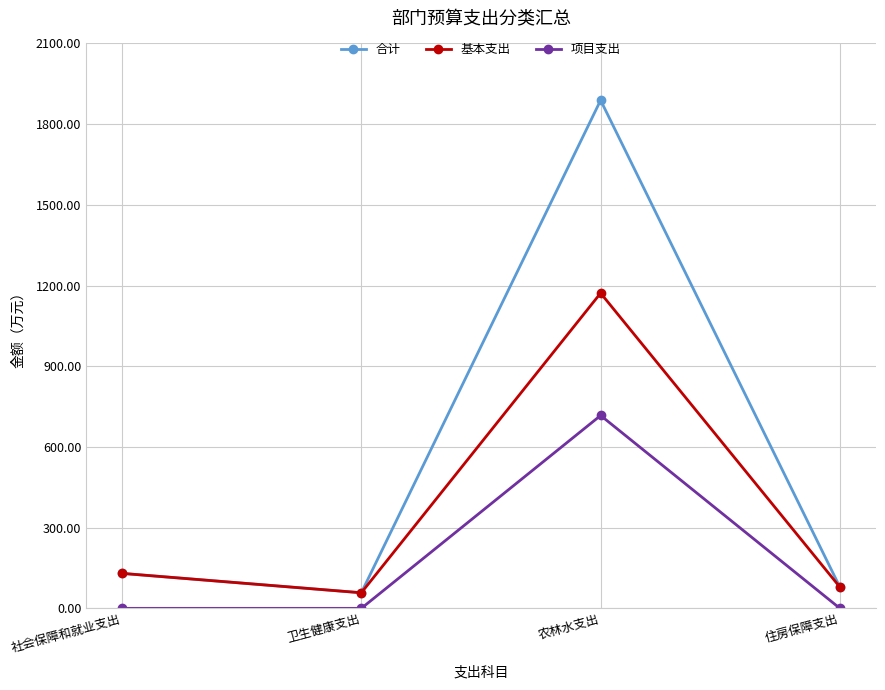

True or false: 项目支出 and 基本支出 intersect in this chart.

False